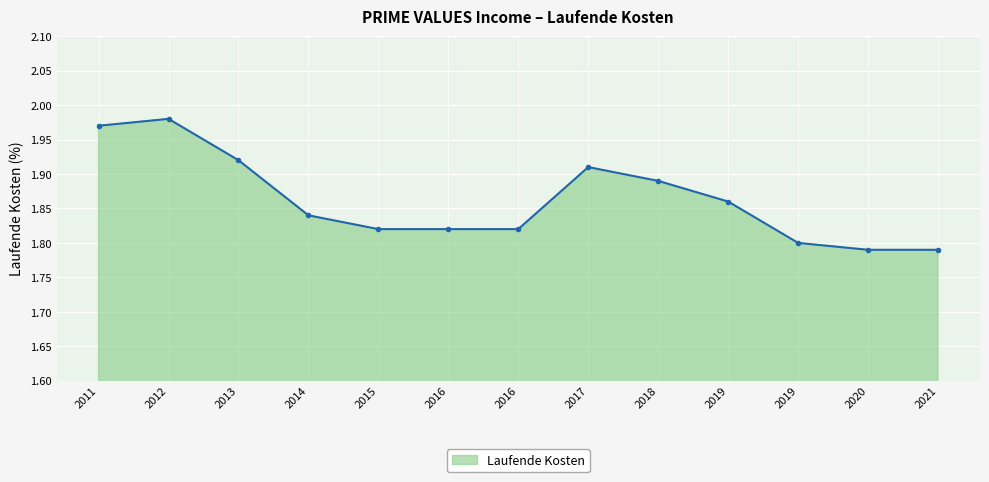

List the labels in order of value, smallest first.

2020, 2021, 2019, 2015, 2016, 2016, 2014, 2019, 2018, 2017, 2013, 2011, 2012